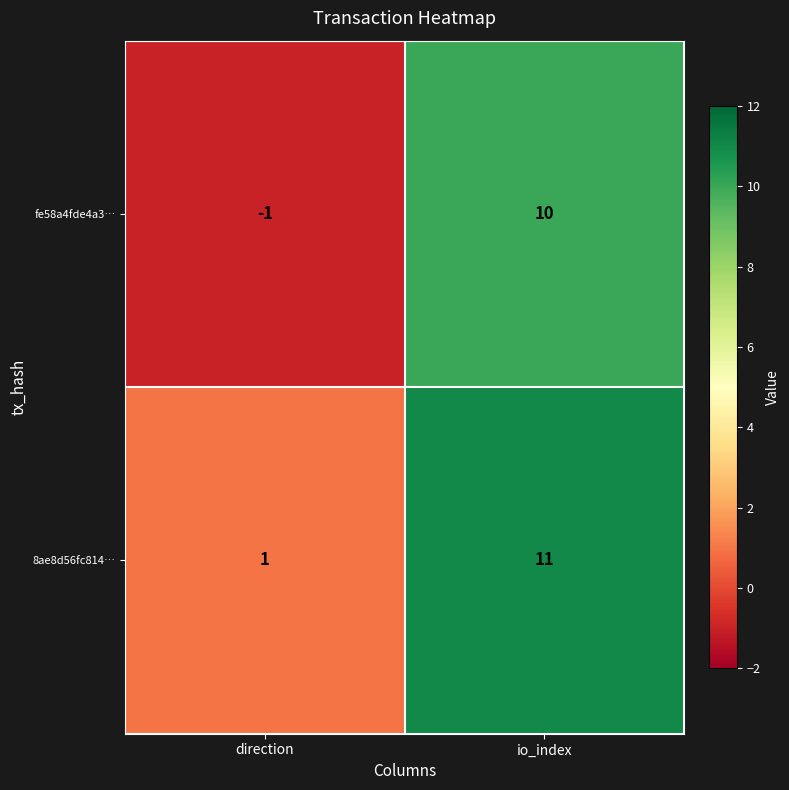

Reading left to right, list all the values displayed in this chart.

fe58a4fde4a3…: -1	10
8ae8d56fc814…: 1	11